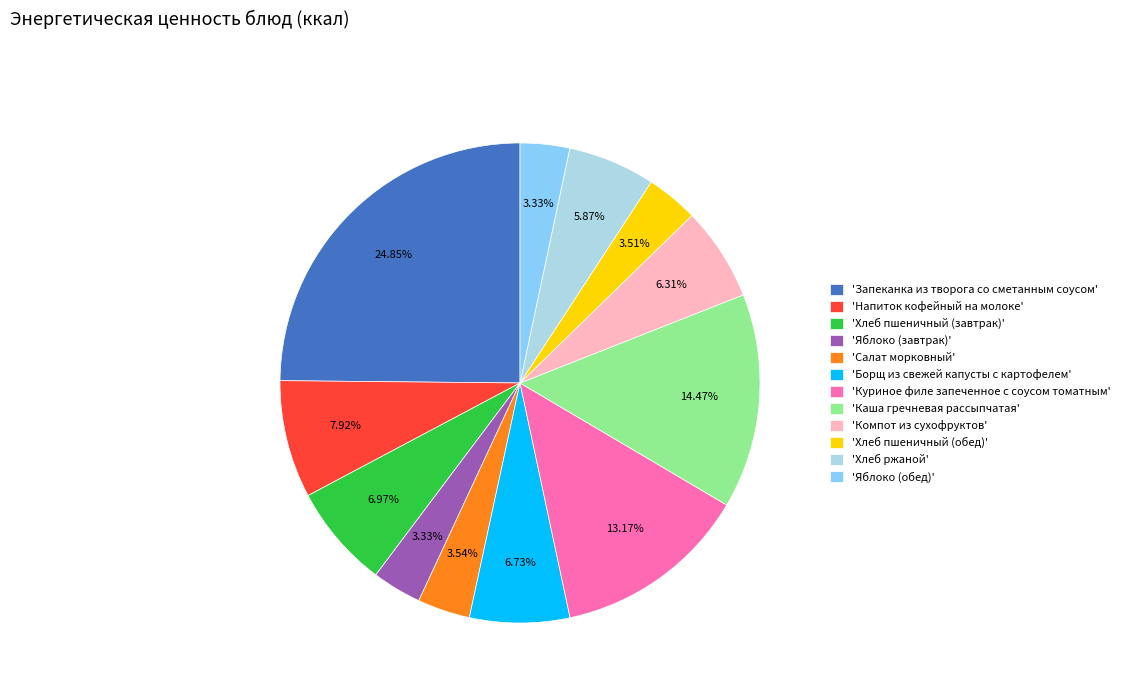

Which has a higher value, 'Салат морковный' or 'Каша гречневая рассыпчатая'?

'Каша гречневая рассыпчатая'